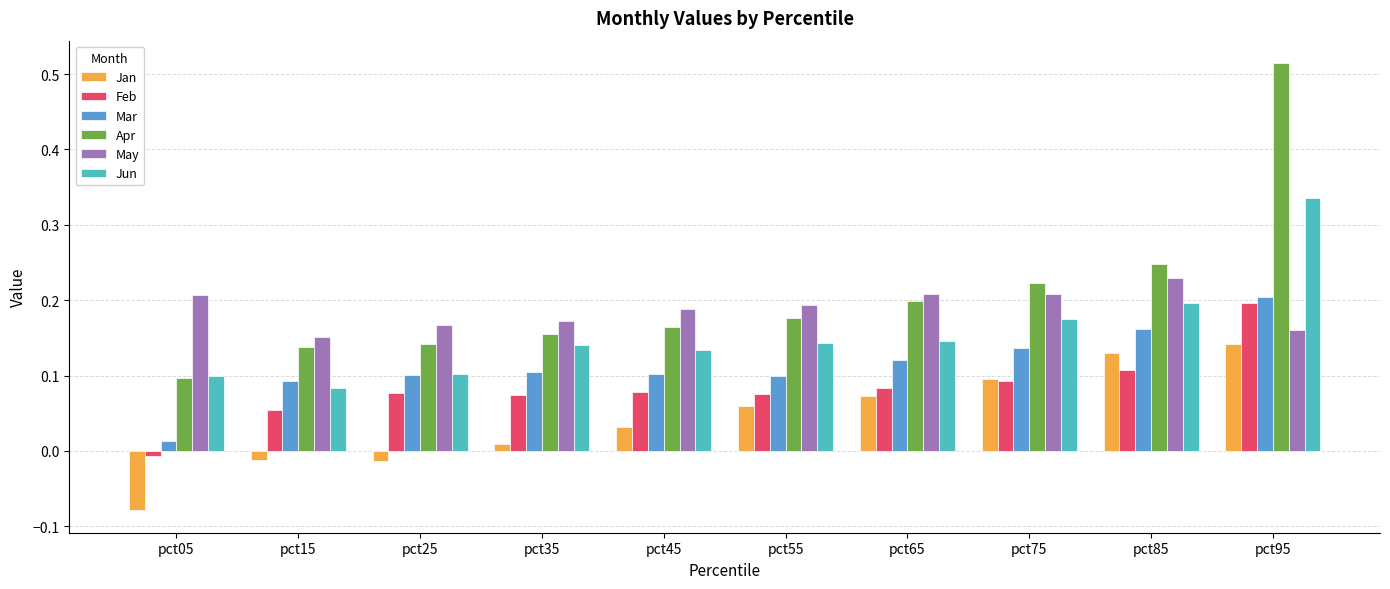

At how many categories does at least one series exceed 0?

10